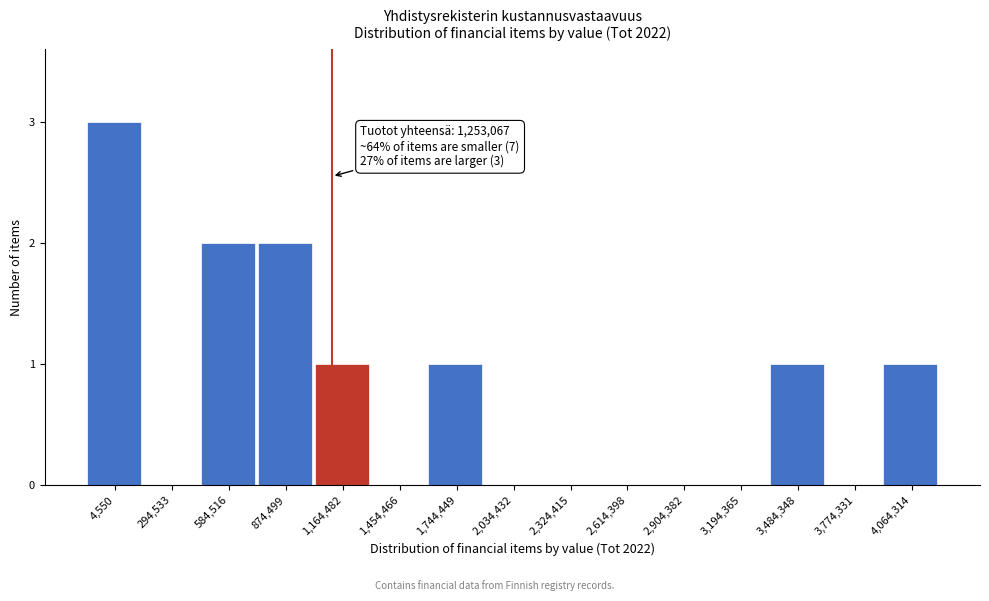

Reading left to right, extract all data points from this chart.

4,550=3	294,533=0	584,516=2	874,499=2	1,164,482=1	1,454,466=0	1,744,449=1	2,034,432=0	2,324,415=0	2,614,398=0	2,904,382=0	3,194,365=0	3,484,348=1	3,774,331=0	4,064,314=1